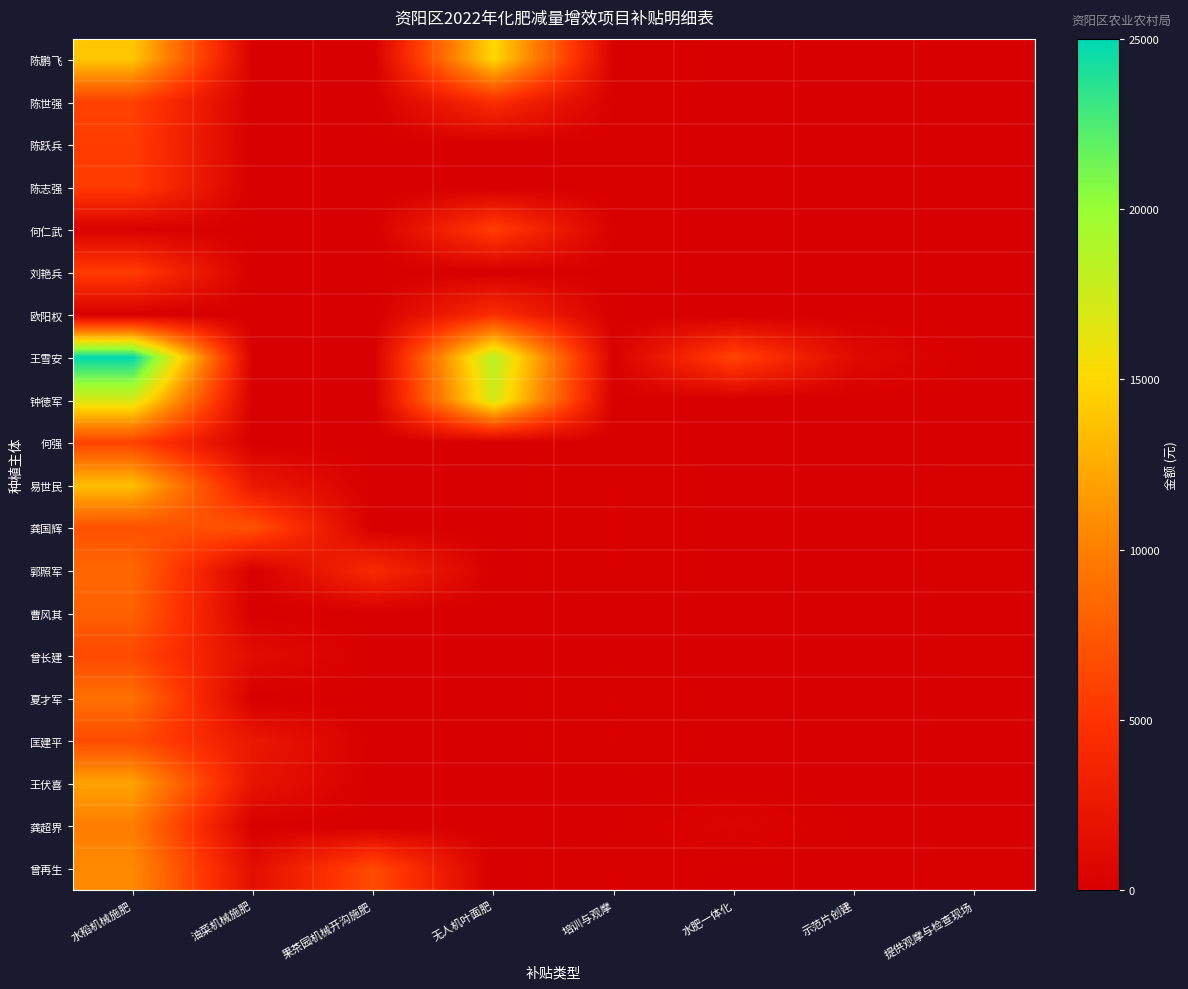

Which series has the largest total across all categories?

王雪安